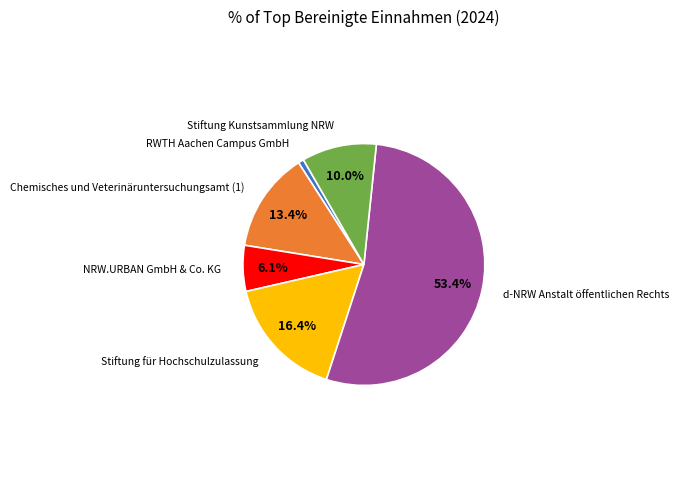

Is there any slice that represents more than half of the pie?

Yes